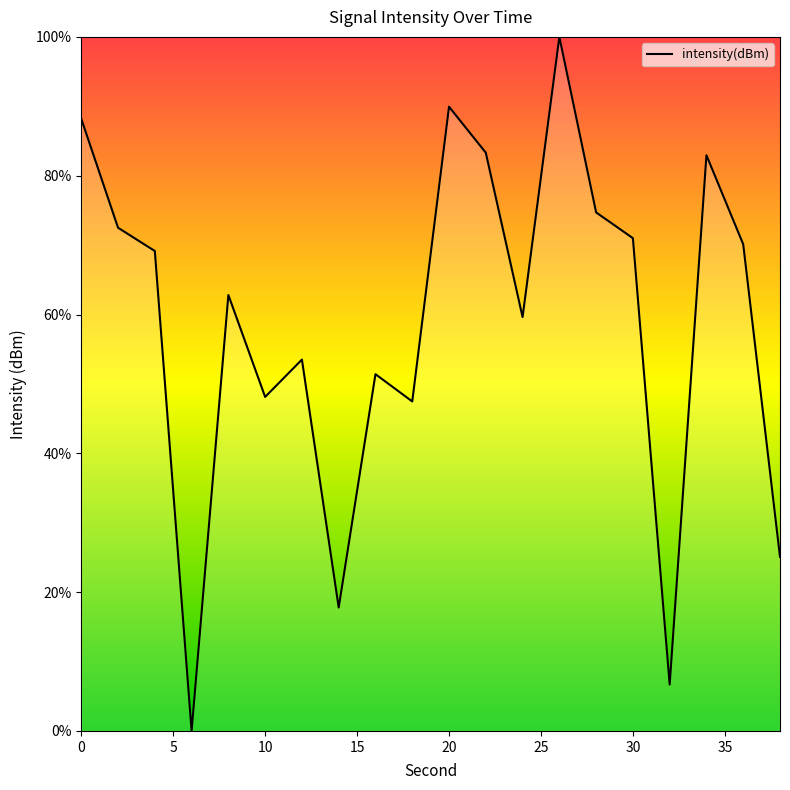

What is the greatest value displayed?

100.0